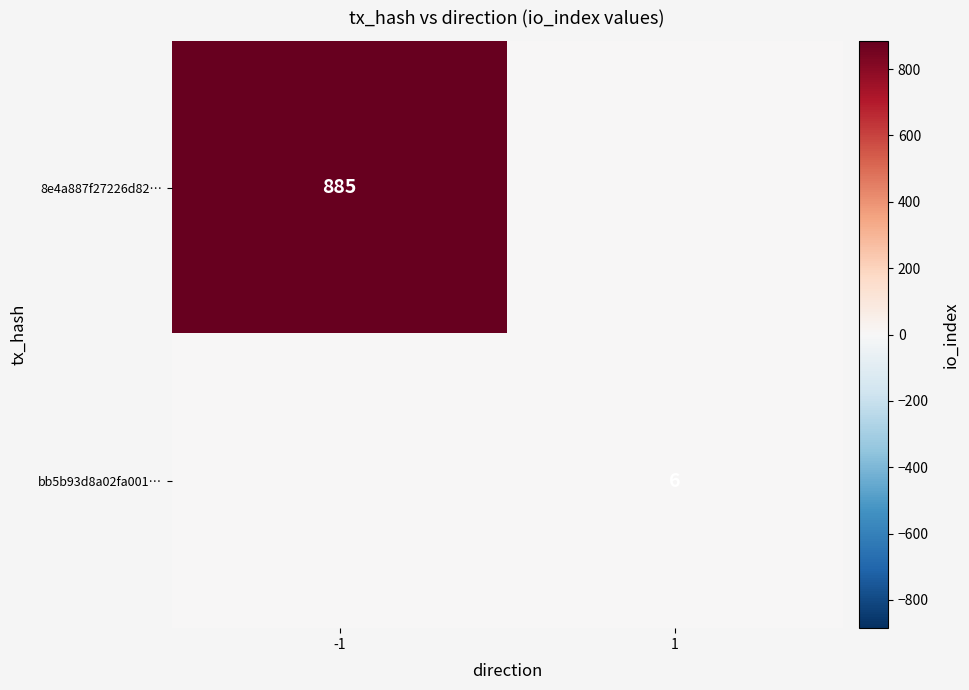

True or false: 8e4a887f27226d82… has a value of 1206 at -1.

False